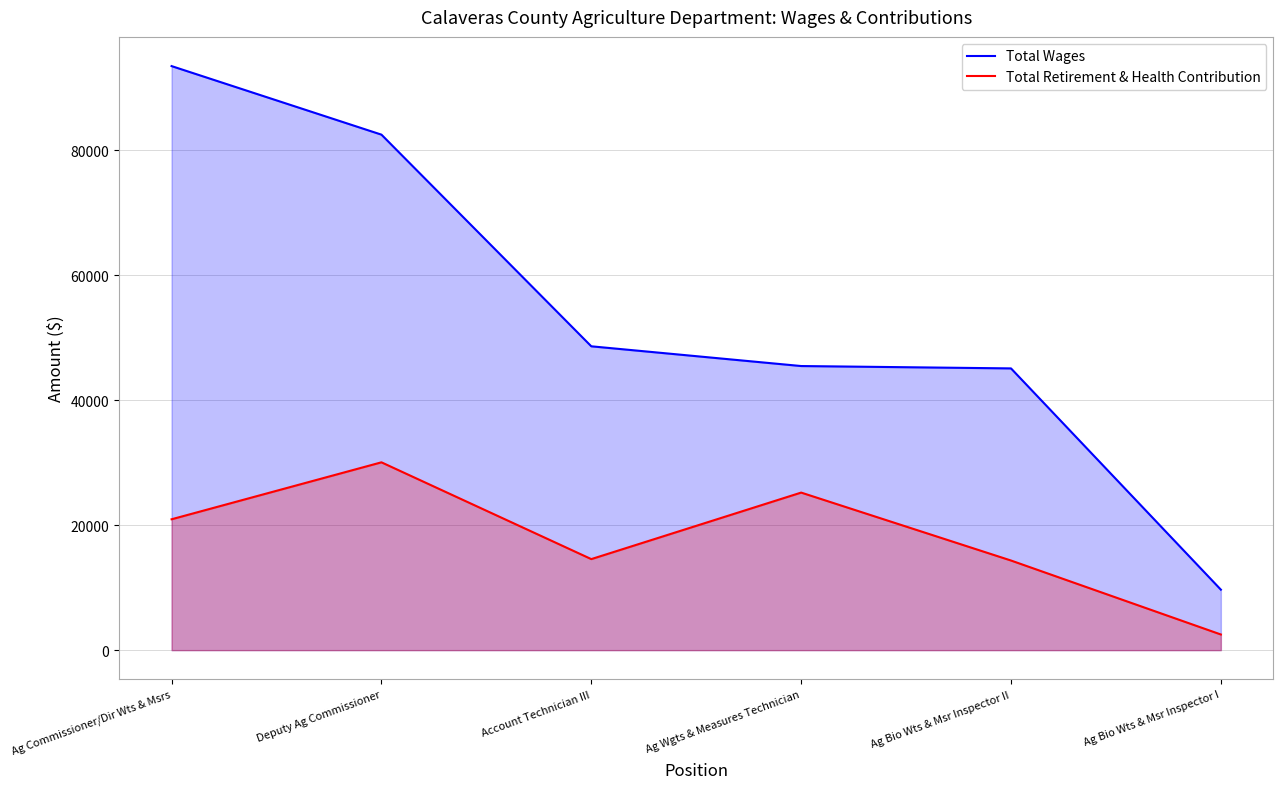

What is the total value across all series at Ag Commissioner/Dir Wts & Msrs?

114426